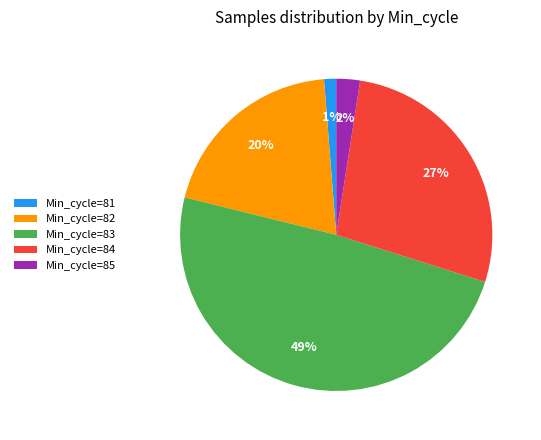

How many slices are in this pie chart?

5